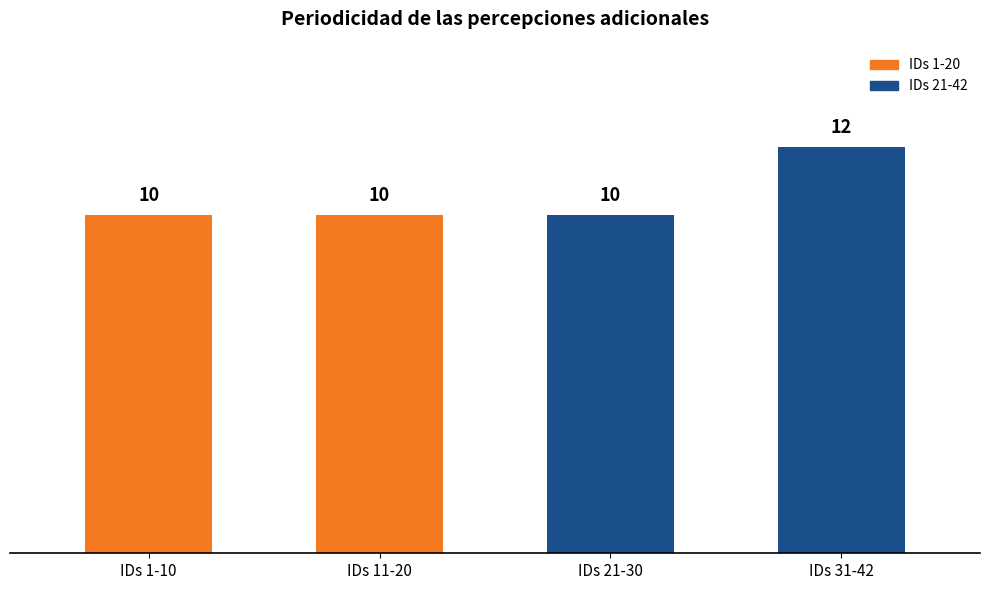

Is it true that the value at IDs 31-42 is 17?

False